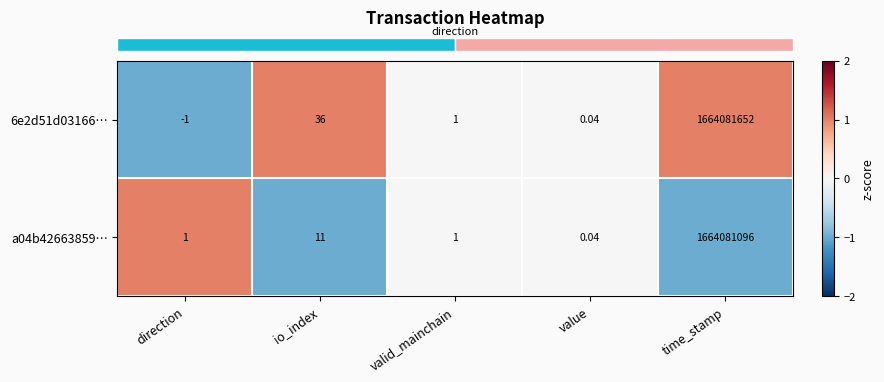

How many data points in 6e2d51d03166… are less than 1?

2